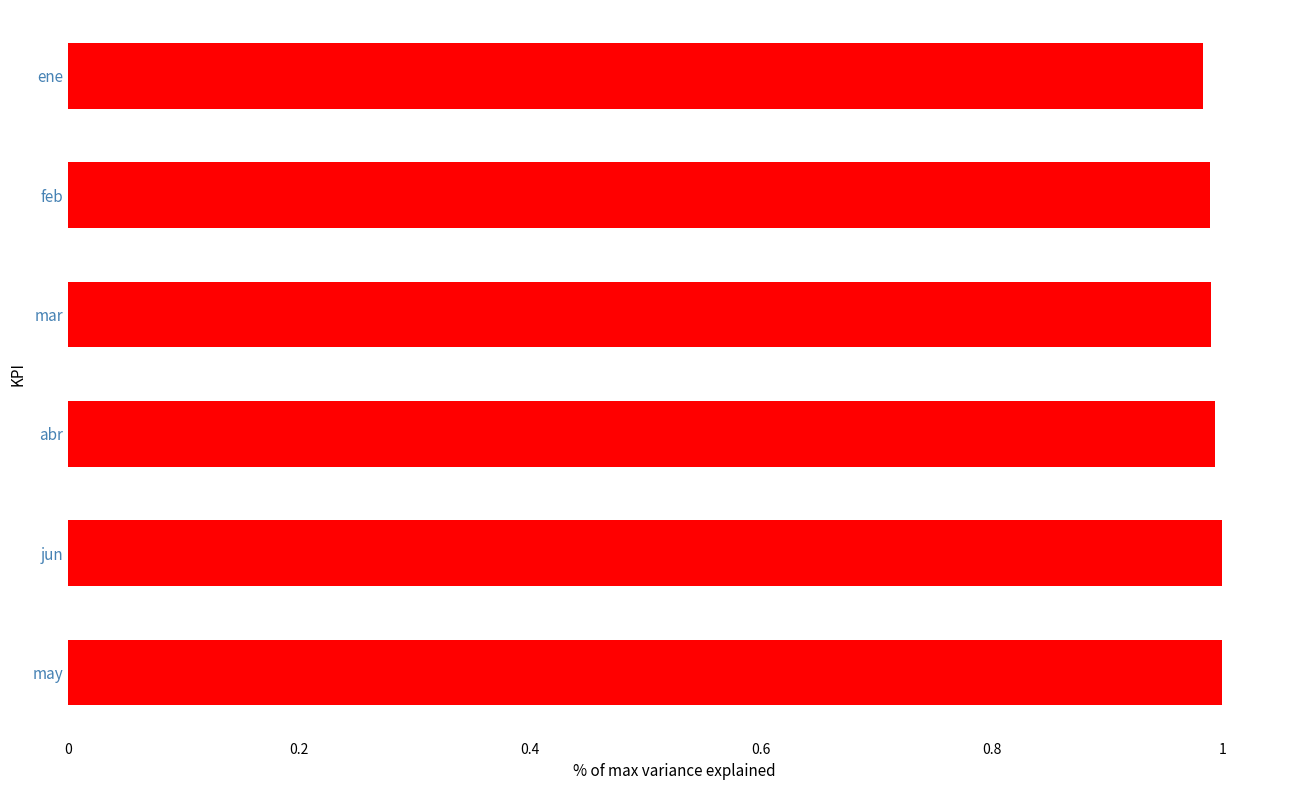

The chart shows a value of 1.0 at mar. True or false?

True